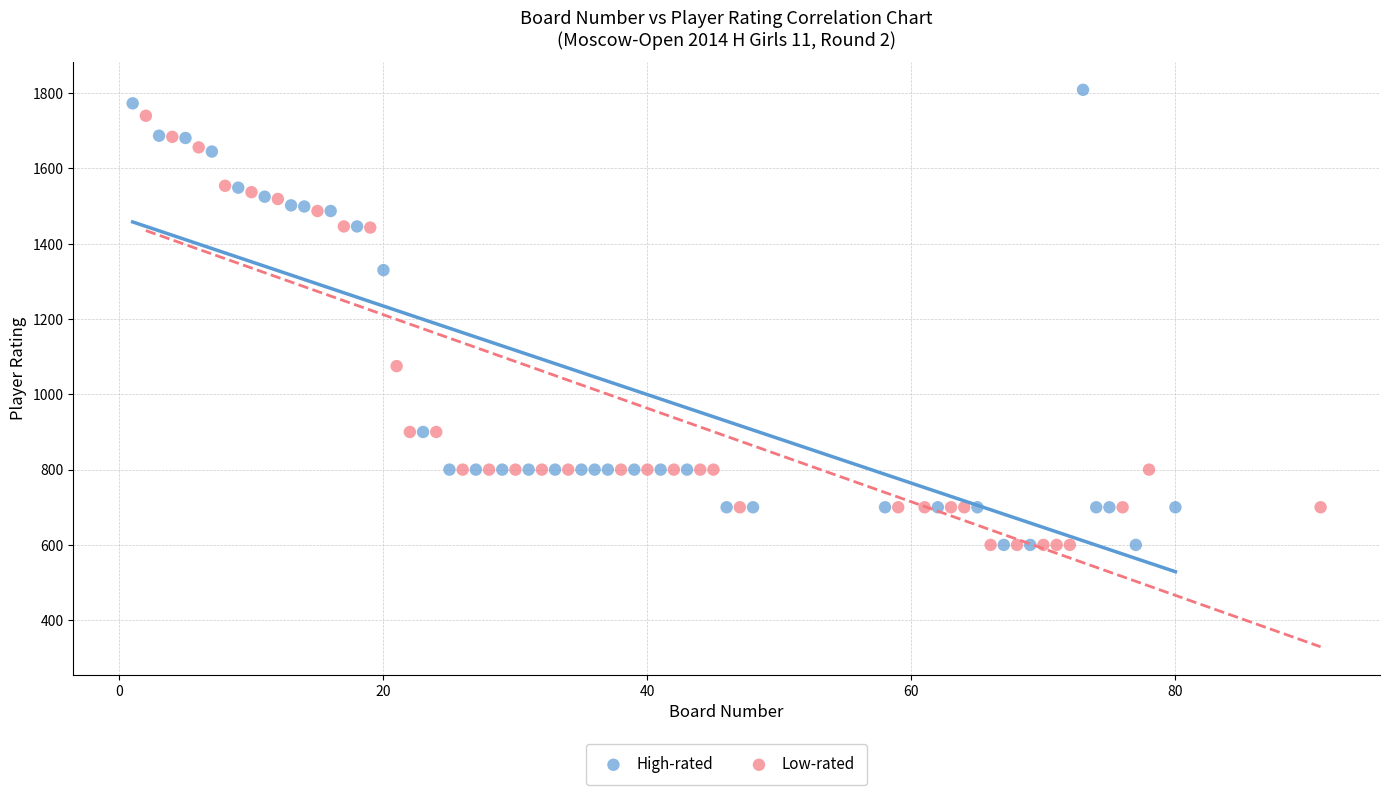

Which series has the widest spread of Y values?

High-rated